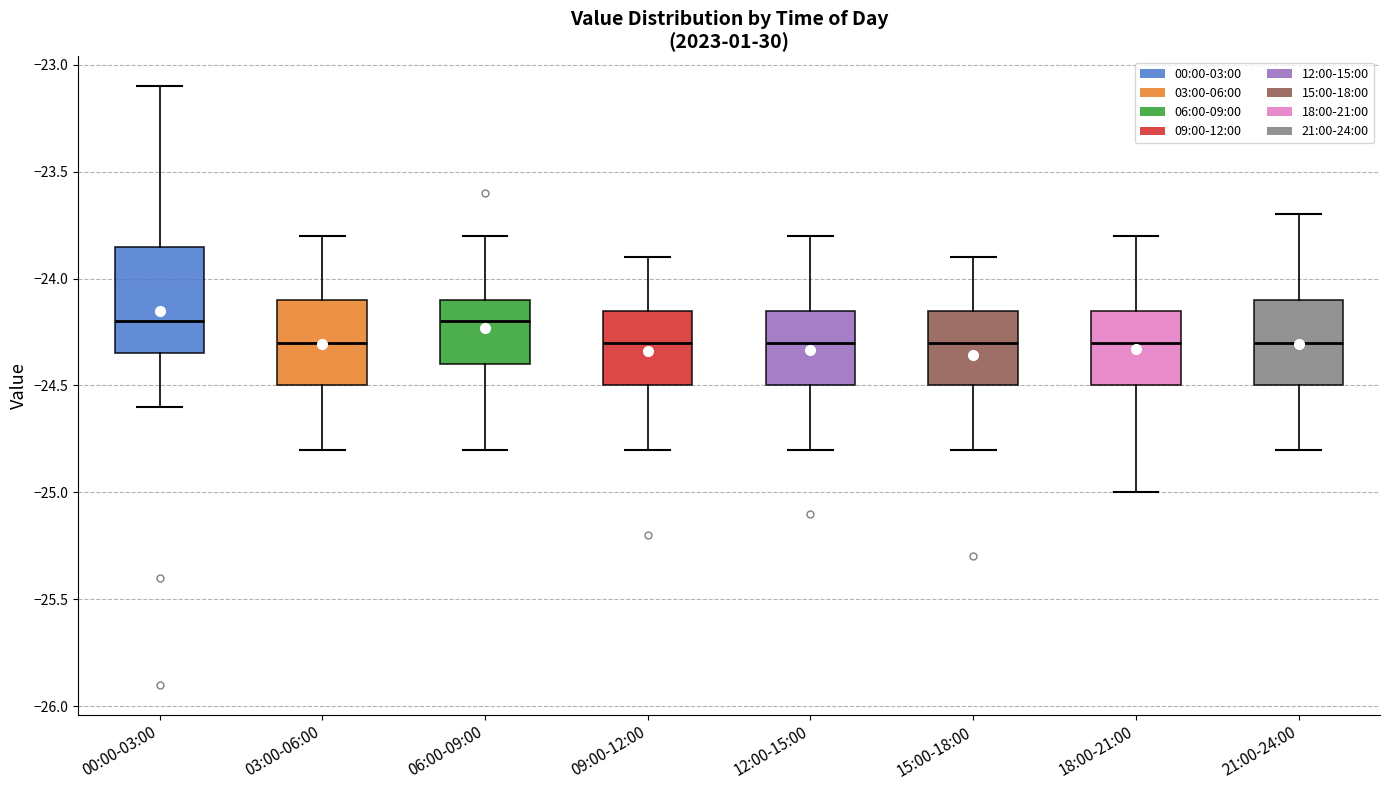

Reading left to right, transcribe this box plot: for each box, give where its median line is, the range the box spans, and where its two whiskers end, as read against the y-axis. The values are not printed on the chart, so give them approximately, as read against the axis.

00:00-03:00: median -24.20, box -24.35 to -23.85, whiskers -24.60 to -23.10
03:00-06:00: median -24.30, box -24.50 to -24.10, whiskers -24.80 to -23.80
06:00-09:00: median -24.20, box -24.40 to -24.10, whiskers -24.80 to -23.80
09:00-12:00: median -24.30, box -24.50 to -24.15, whiskers -24.80 to -23.90
12:00-15:00: median -24.30, box -24.50 to -24.15, whiskers -24.80 to -23.80
15:00-18:00: median -24.30, box -24.50 to -24.15, whiskers -24.80 to -23.90
18:00-21:00: median -24.30, box -24.50 to -24.15, whiskers -25.00 to -23.80
21:00-24:00: median -24.30, box -24.50 to -24.10, whiskers -24.80 to -23.70